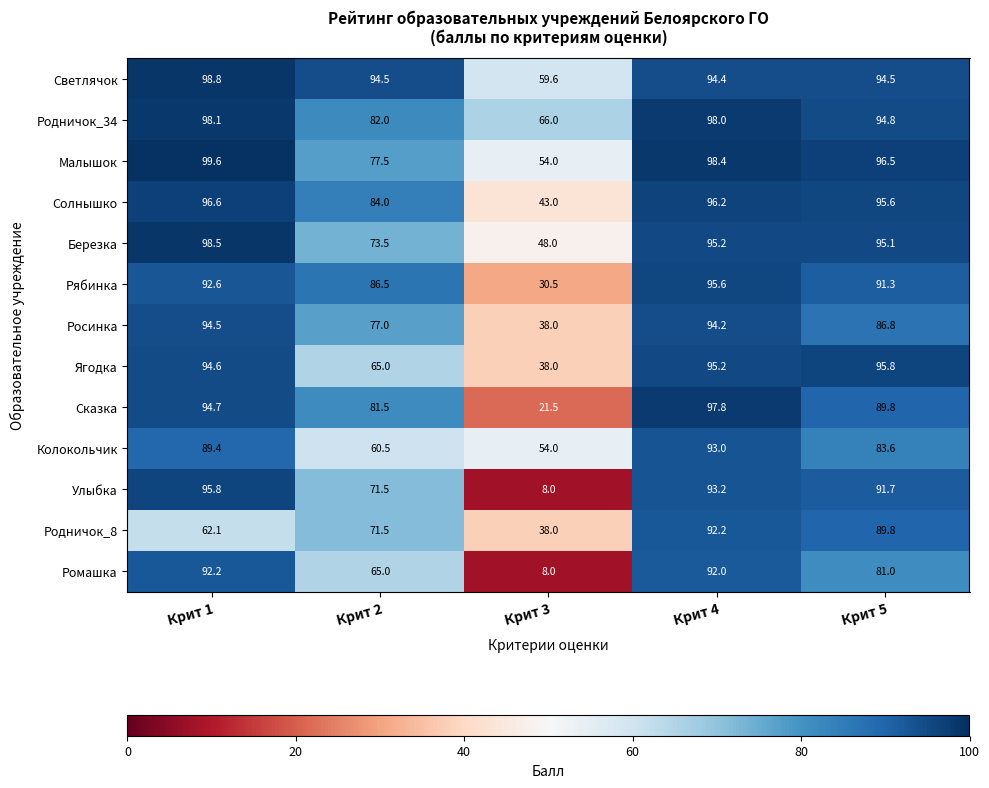

True or false: Улыбка has a value of 29.3 at Крит 1.

False